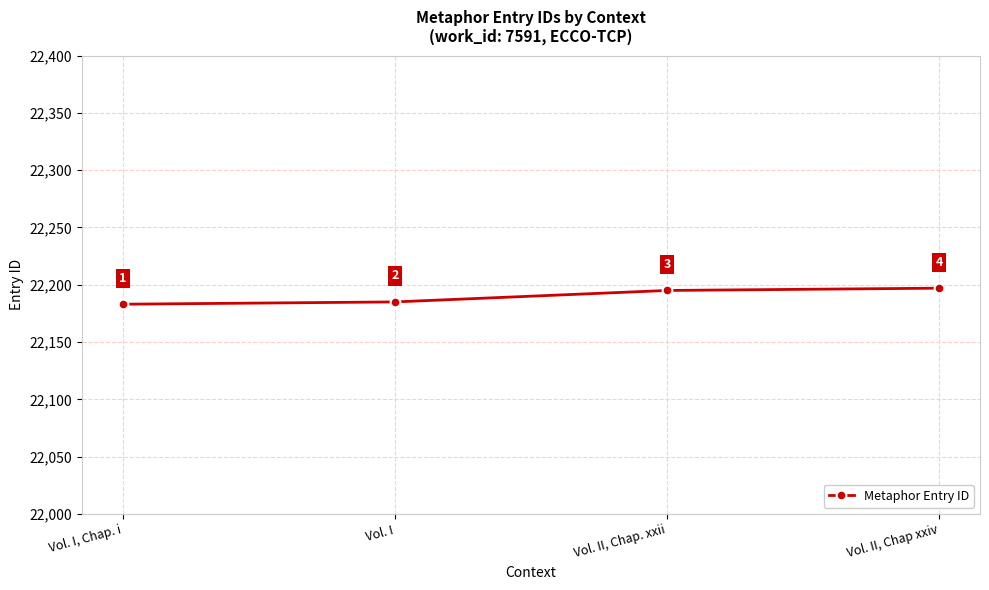

Where is the data nearest to the value 22190?

Vol. I